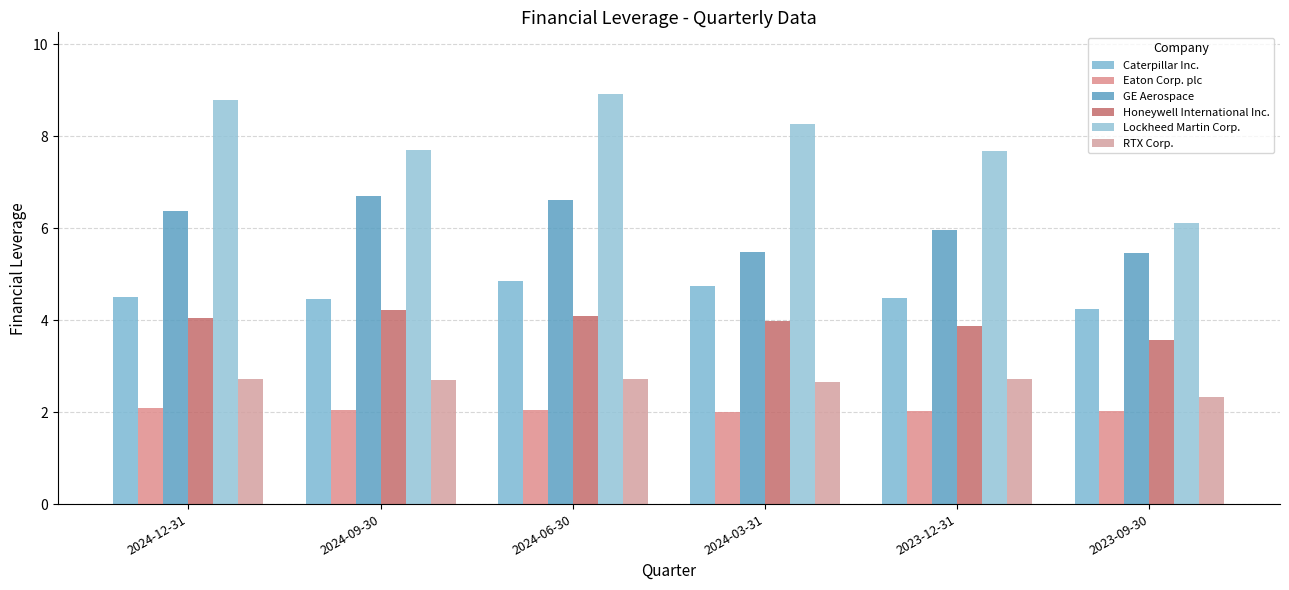

List the labels in order of Caterpillar Inc. value, smallest first.

2023-09-30, 2024-09-30, 2023-12-31, 2024-12-31, 2024-03-31, 2024-06-30